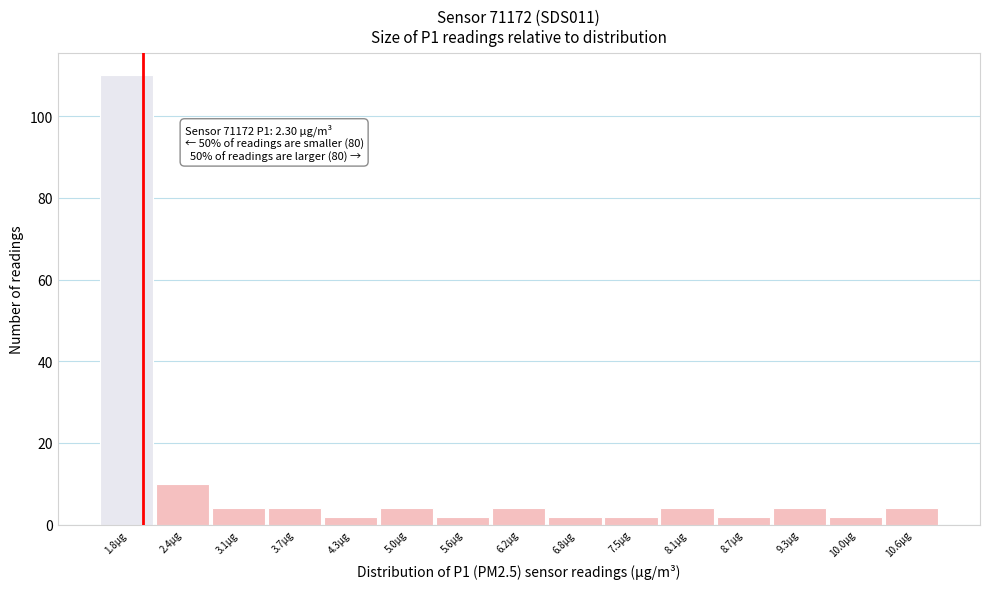

Reading right to left, transcribe all the data shown in this chart.

4	2	4	2	4	2	2	4	2	4	2	4	4	10	110